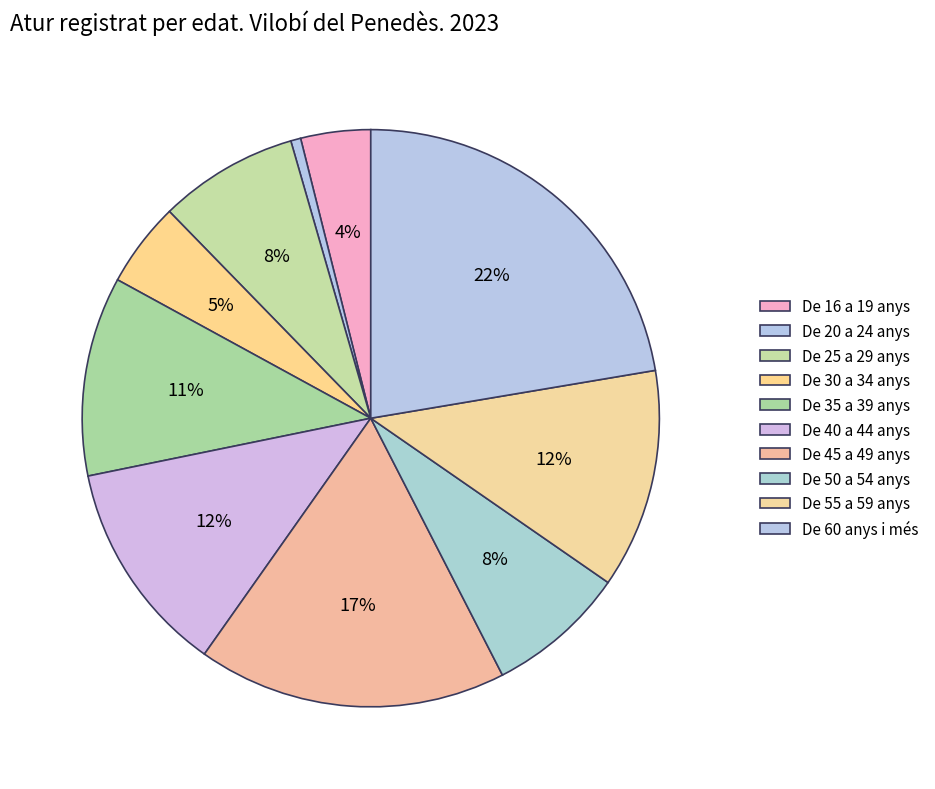

Does any single category account for the majority?

No